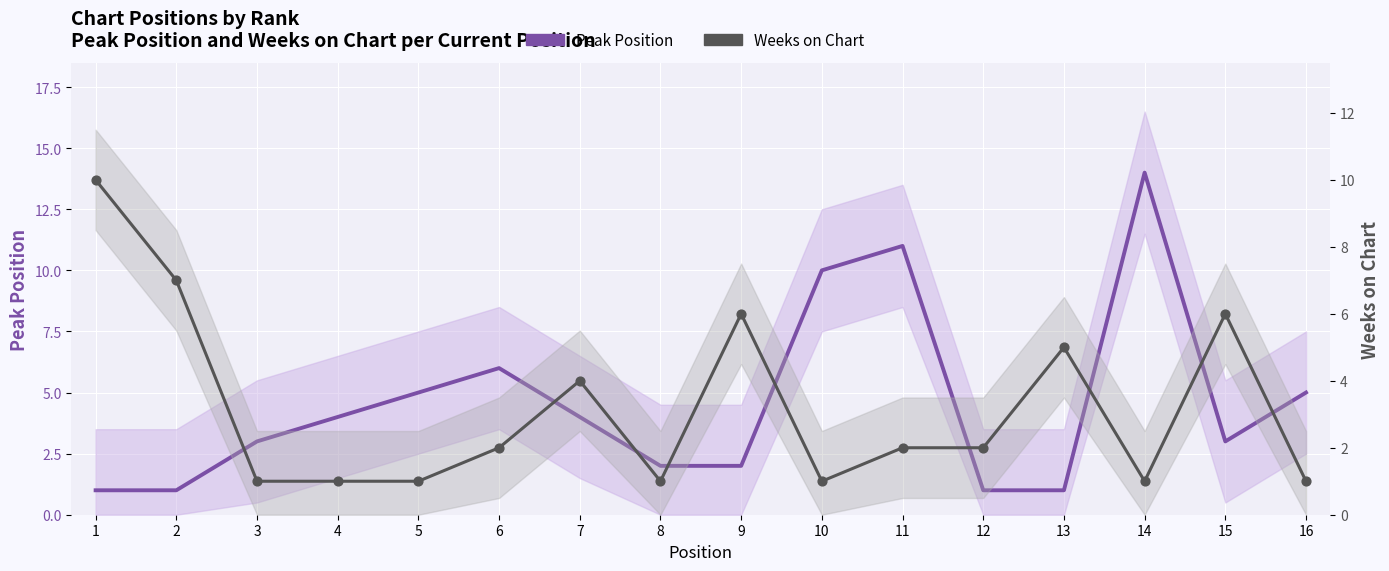

What are all the series names shown in the legend?

Peak Position, Weeks on Chart